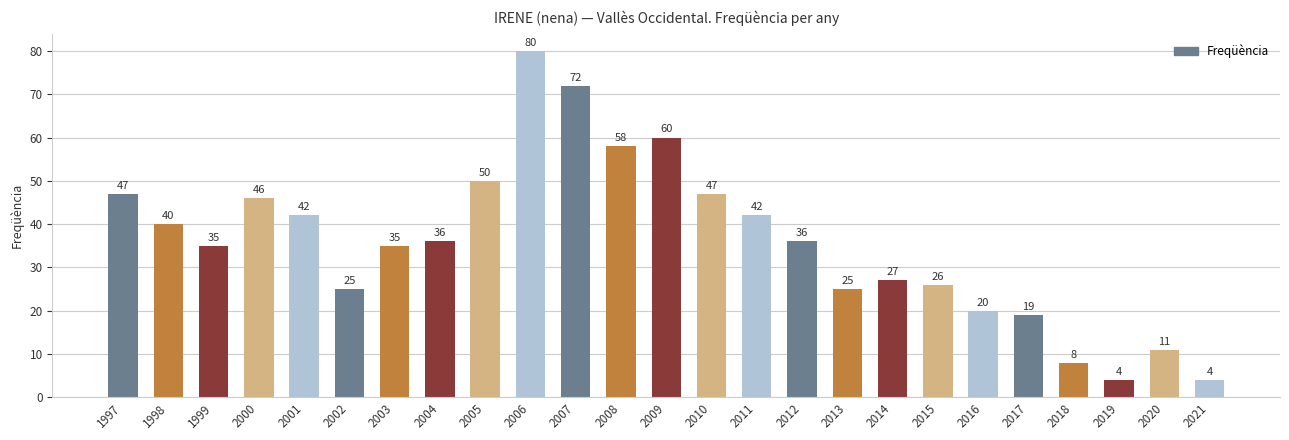

What is the sum of all values?

895